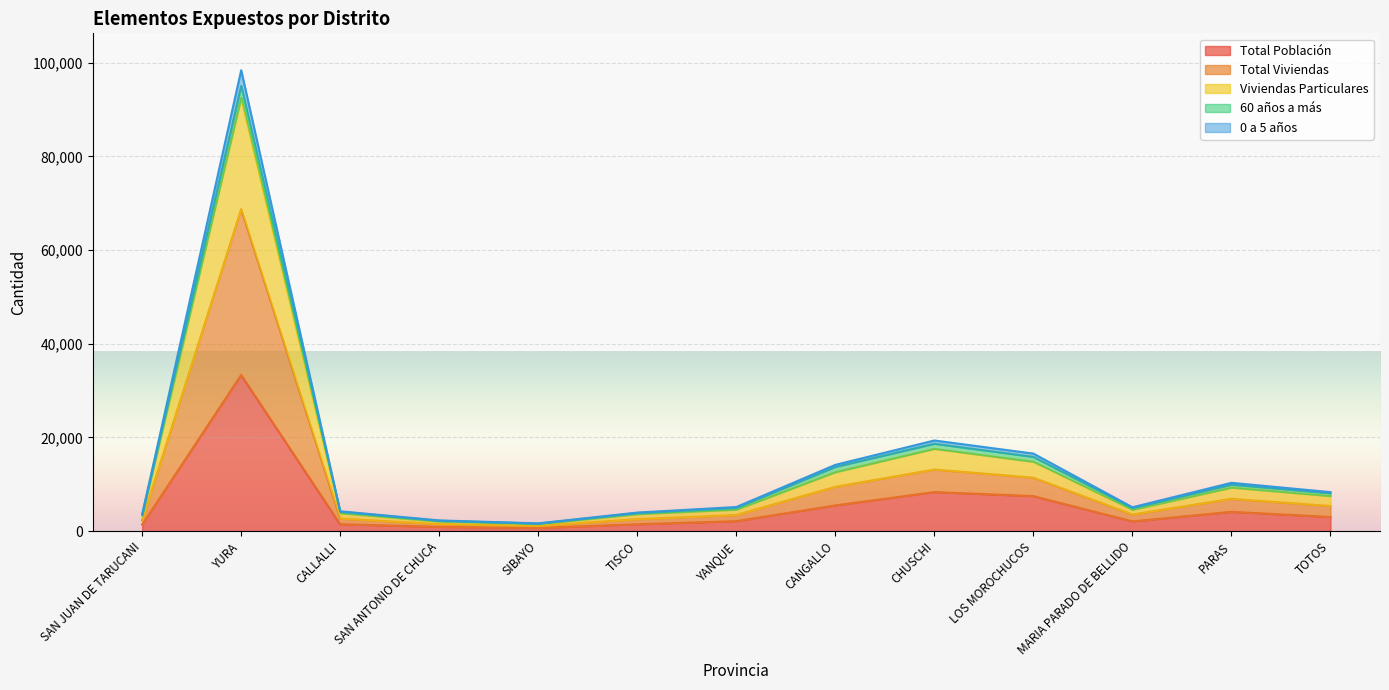

Is it true that Total Población equals 4104 at PARAS?

True